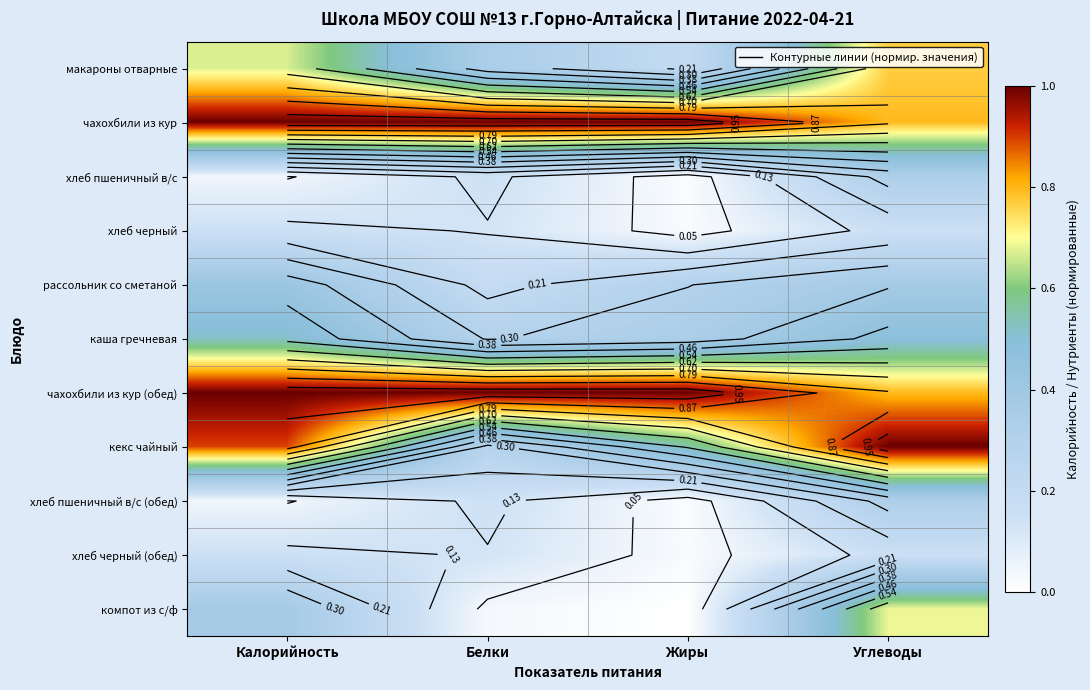

Which category has the highest value in the каша гречневая series?

Калорийность